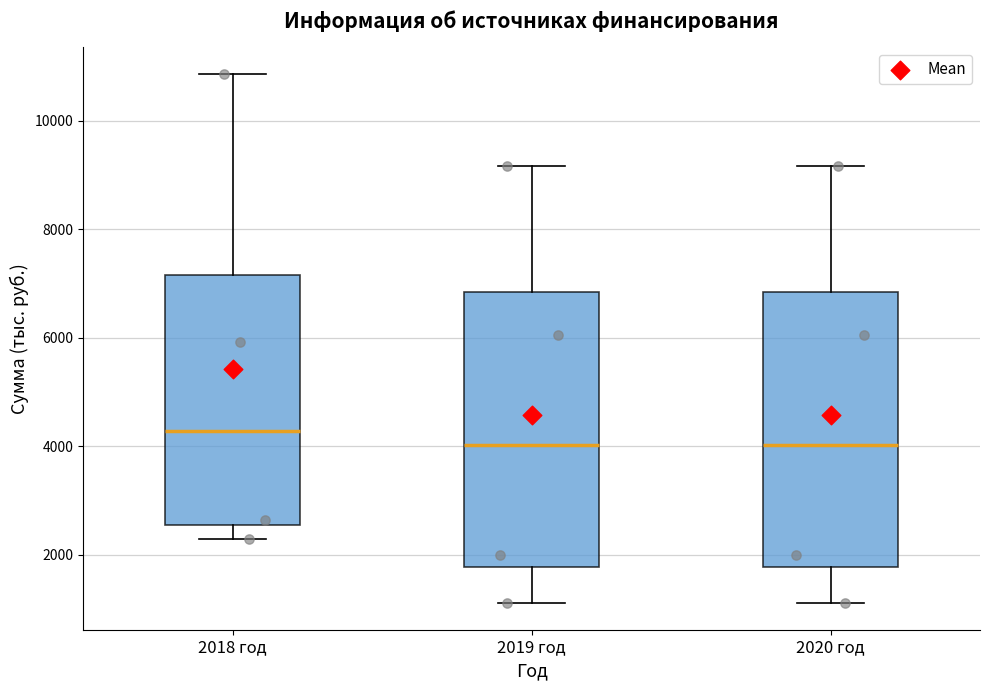

Reading left to right, read every box against the y-axis: the position of its median line, the range the box covers, and the ends of its whiskers. The values are not printed on the chart, so give them approximately, as read against the axis.

2018 год: median 4200, box 2600 to 7200, whiskers 2400 to 10800
2019 год: median 4000, box 1800 to 6800, whiskers 1200 to 9200
2020 год: median 4000, box 1800 to 6800, whiskers 1200 to 9200